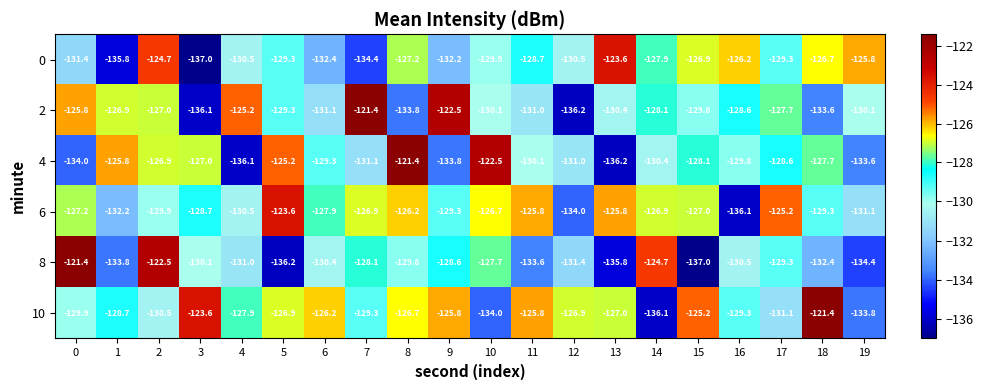

The 8 series shows -131.0 at 4. True or false?

True